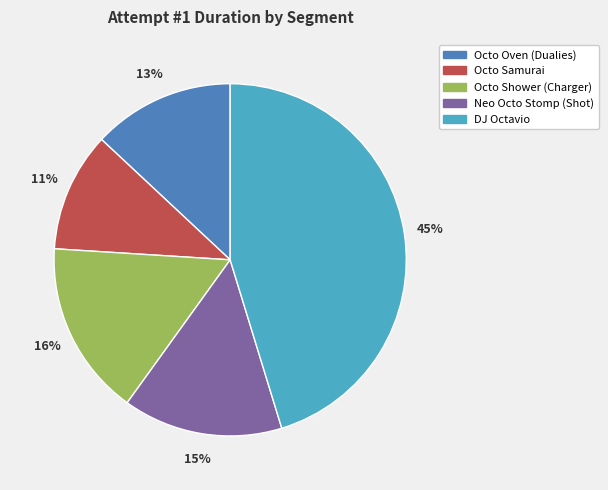

Rank the categories by value from lowest to highest.

Octo Samurai, Octo Oven (Dualies), Neo Octo Stomp (Shot), Octo Shower (Charger), DJ Octavio